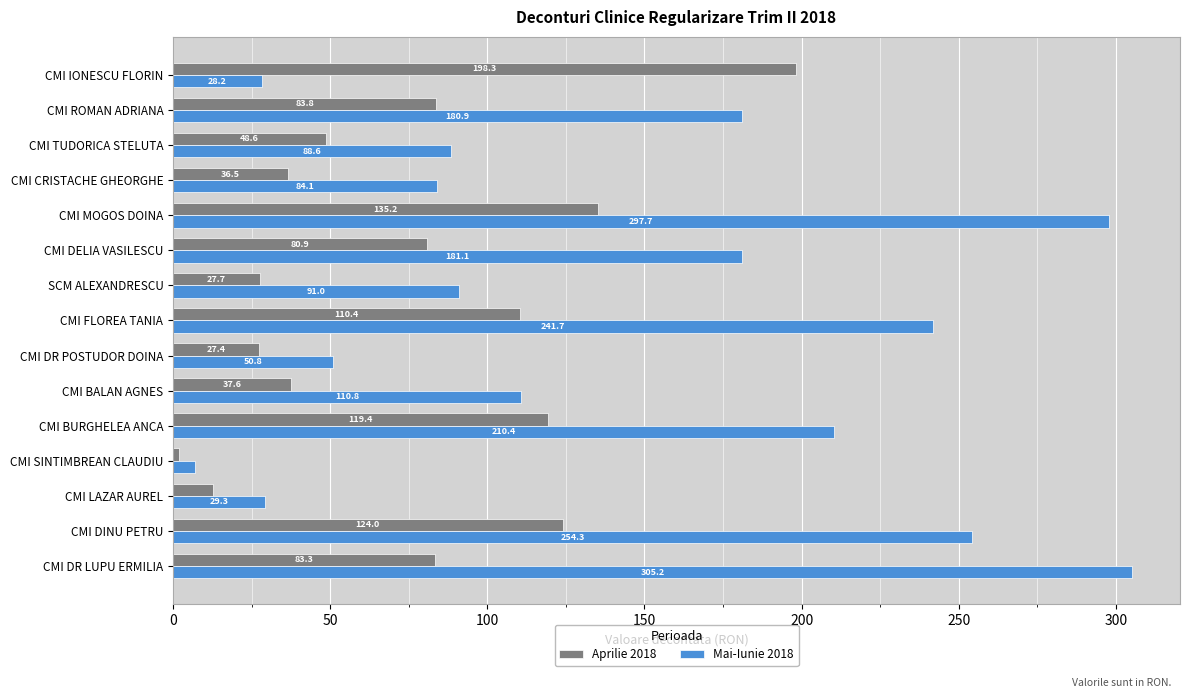

What is the difference between the maximum and minimum values in the Aprilie 2018 series?

196.5